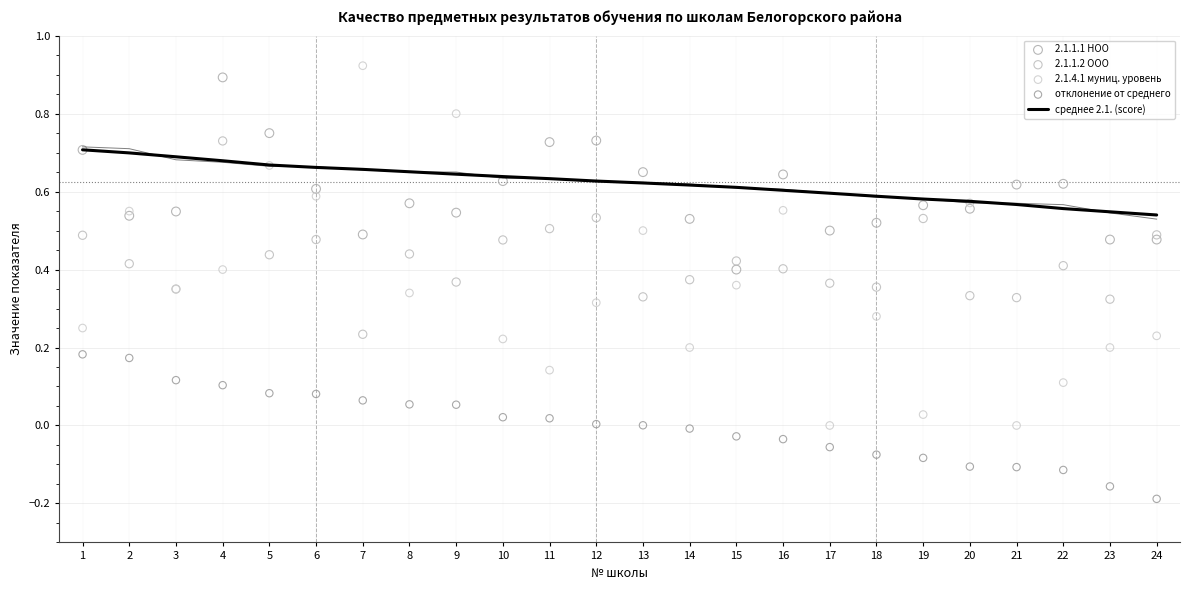

Which series contains the highest Y value?

2.1.4.1 муниц. уровень